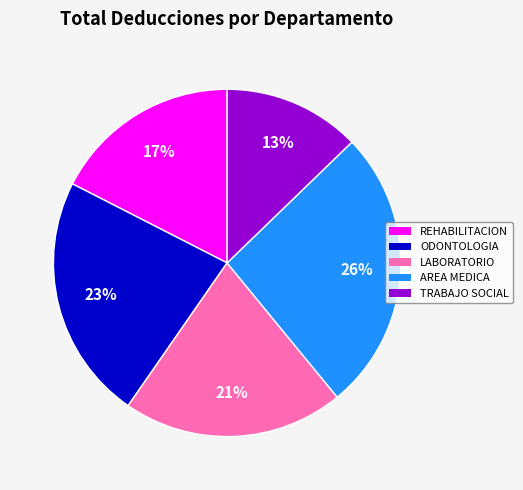

True or false: ODONTOLOGIA accounts for 16% of the total.

False